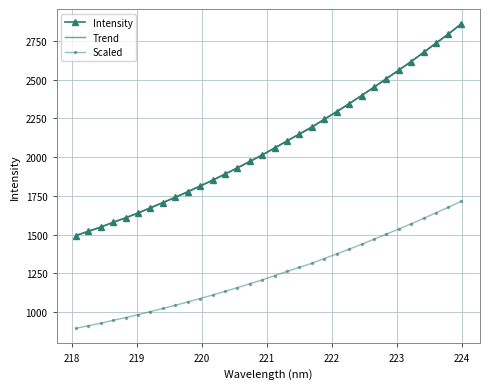

What is the minimum value shown in the chart?

896.1